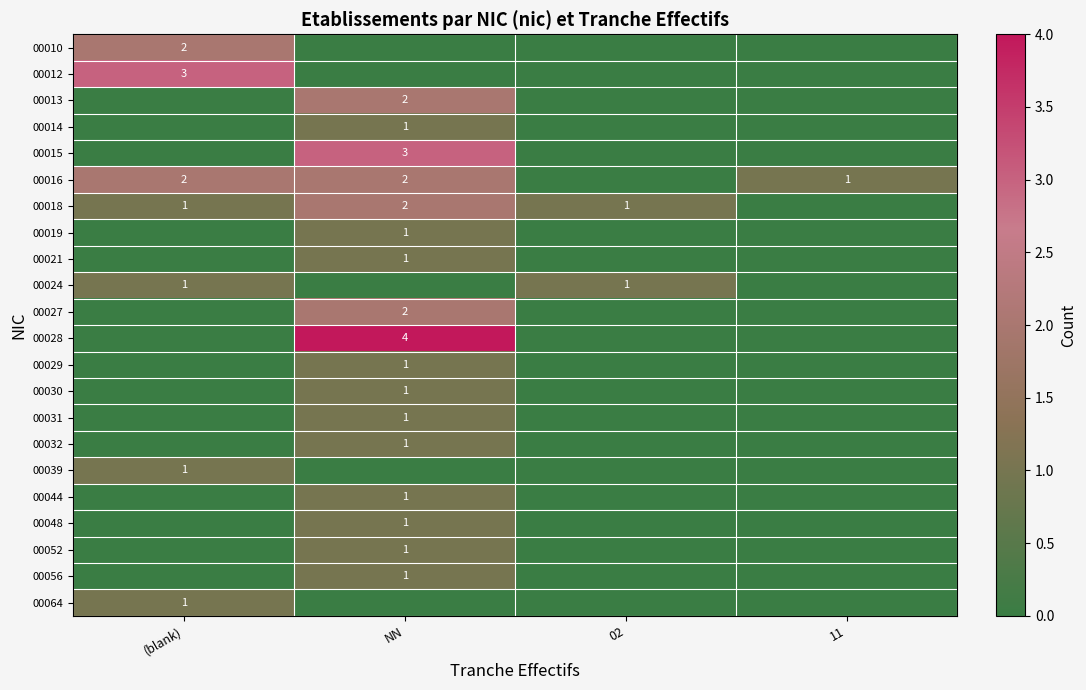

The 00016 series shows 2 at NN. True or false?

True